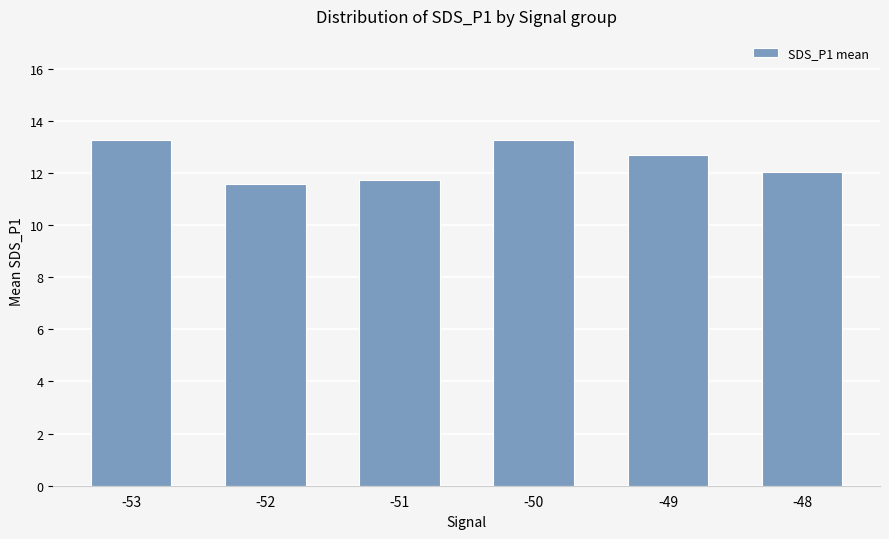

At which label does the data first exceed 12?

-53